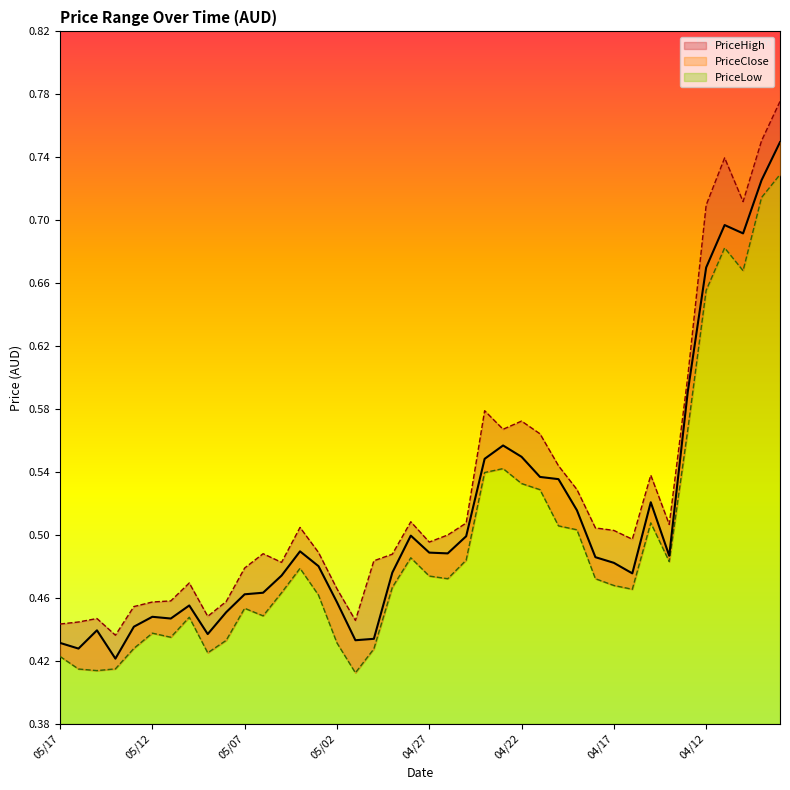

What is the highest value of the PriceLow series?

0.7